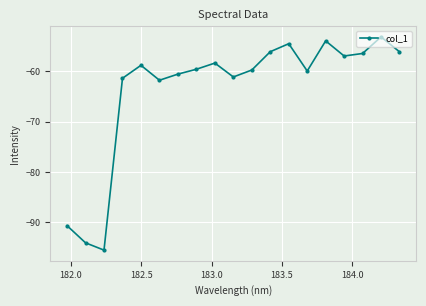

What is the difference between the maximum and second lowest values?

41.0